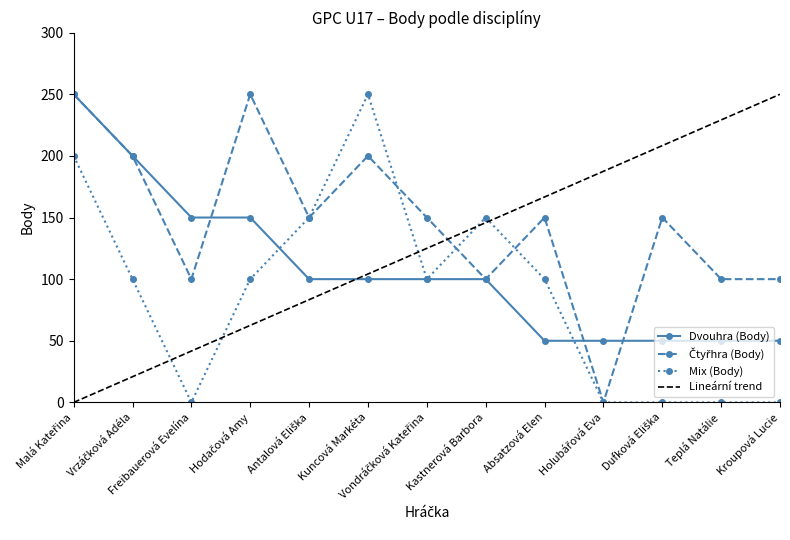

Reading left to right, what are all the values shown in this chart?

Dvouhra (Body): Malá Kateřina=250	Vrzáčková Adéla=200	Freibauerová Evelína=150	Hodačová Amy=150	Antalová Eliška=100	Kuncová Markéta=100	Vondráčková Kateřina=100	Kastnerová Barbora=100	Absatzová Elen=50	Holubářová Eva=50	Dufková Eliška=50	Teplá Natálie=50	Kroupová Lucie=50
Čtyřhra (Body): Malá Kateřina=250	Vrzáčková Adéla=200	Freibauerová Evelína=100	Hodačová Amy=250	Antalová Eliška=150	Kuncová Markéta=200	Vondráčková Kateřina=150	Kastnerová Barbora=100	Absatzová Elen=150	Holubářová Eva=0	Dufková Eliška=150	Teplá Natálie=100	Kroupová Lucie=100
Mix (Body): Malá Kateřina=200	Vrzáčková Adéla=100	Freibauerová Evelína=0	Hodačová Amy=100	Antalová Eliška=150	Kuncová Markéta=250	Vondráčková Kateřina=100	Kastnerová Barbora=150	Absatzová Elen=100	Holubářová Eva=0	Dufková Eliška=0	Teplá Natálie=0	Kroupová Lucie=0